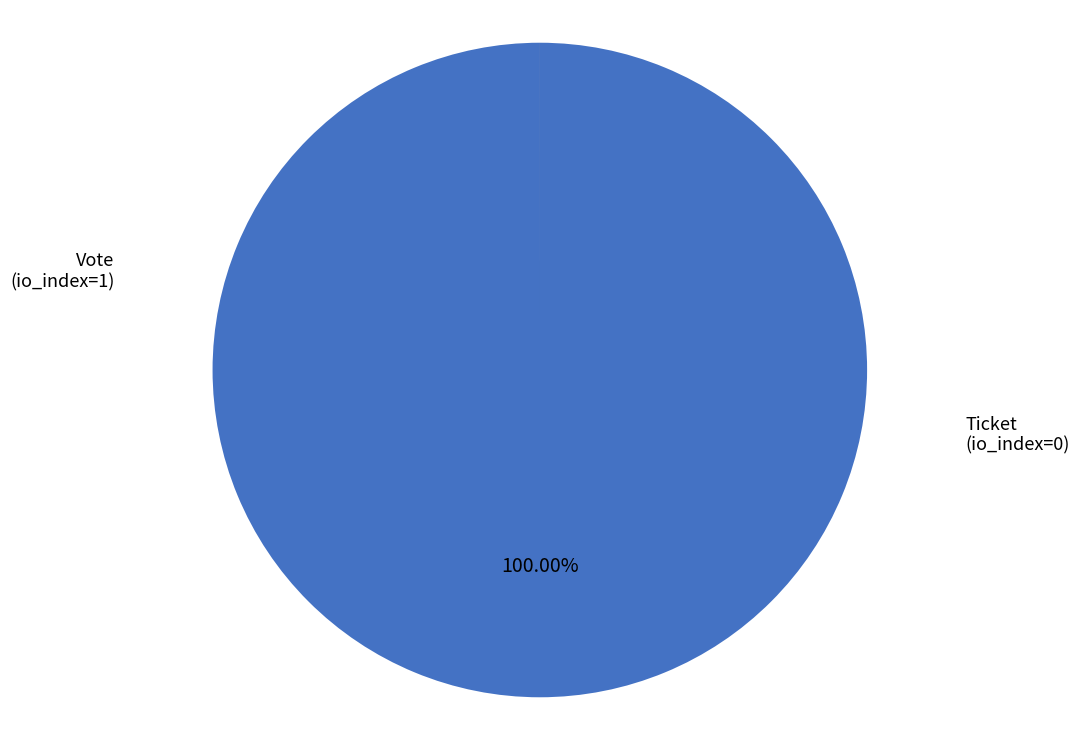

Is there any slice that represents more than half of the pie?

Yes